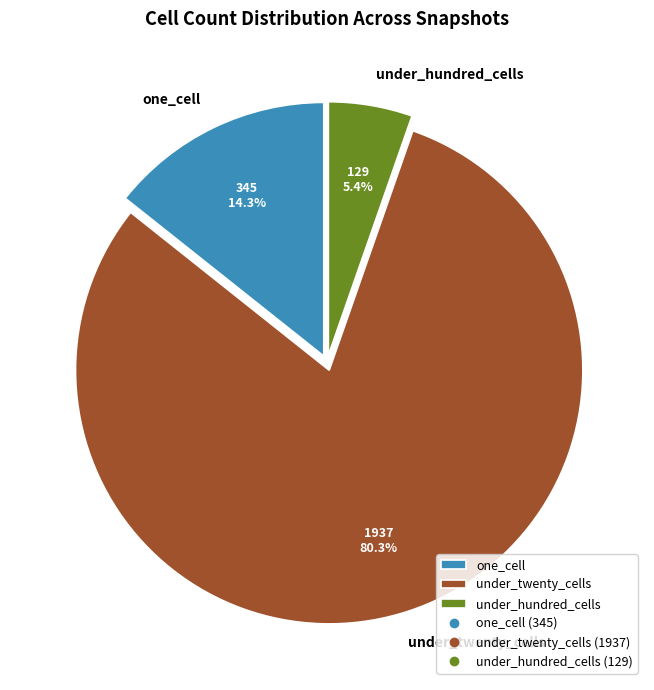

How many segments does this pie chart have?

3